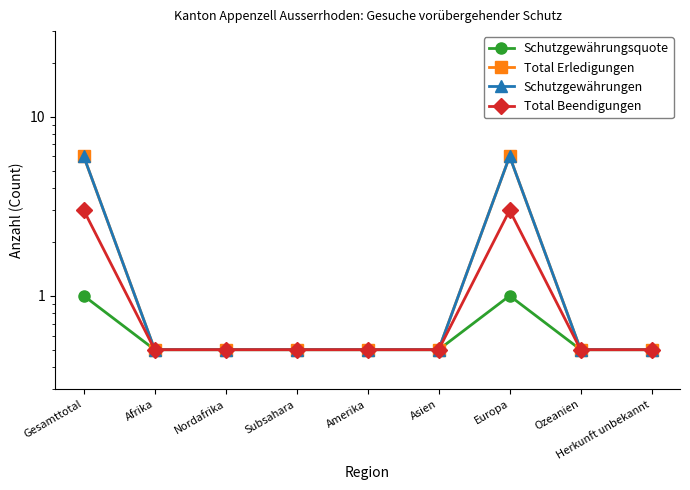

What are all the series names shown in the legend?

Schutzgewährungsquote, Total Erledigungen, Schutzgewährungen, Total Beendigungen